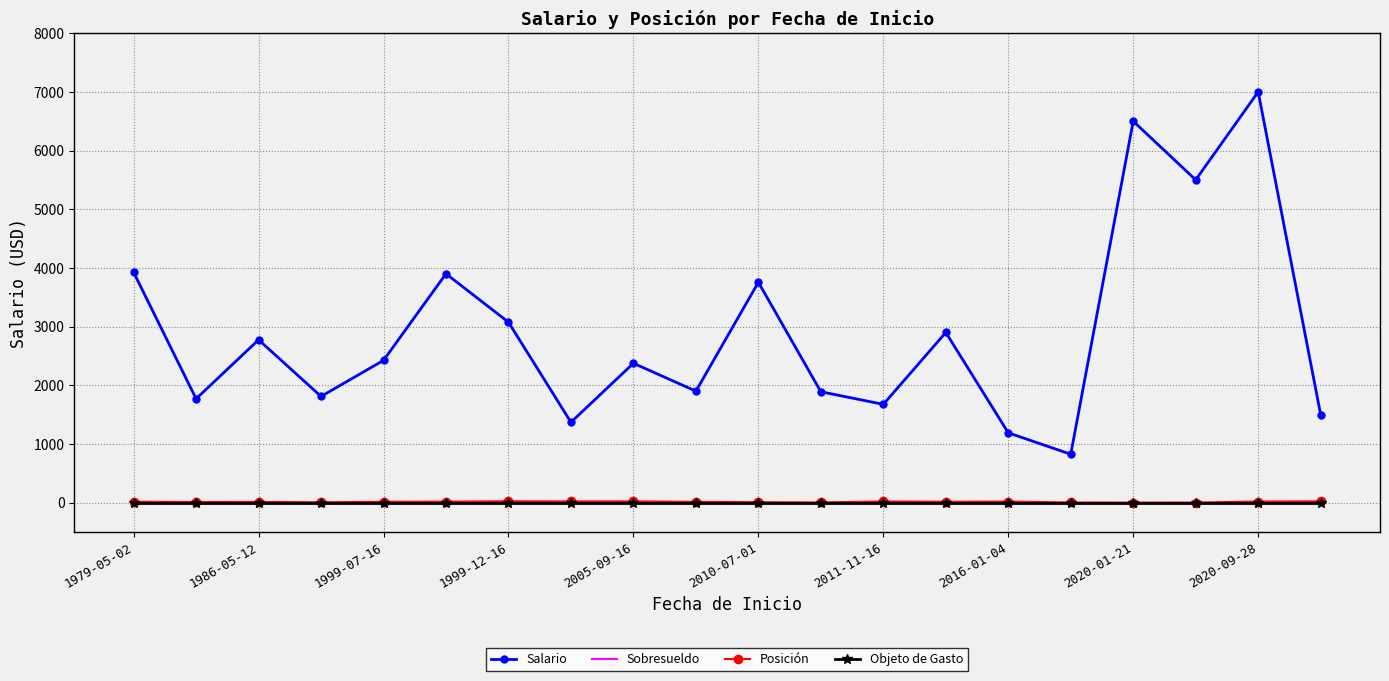

Which series has the largest total across all categories?

Salario